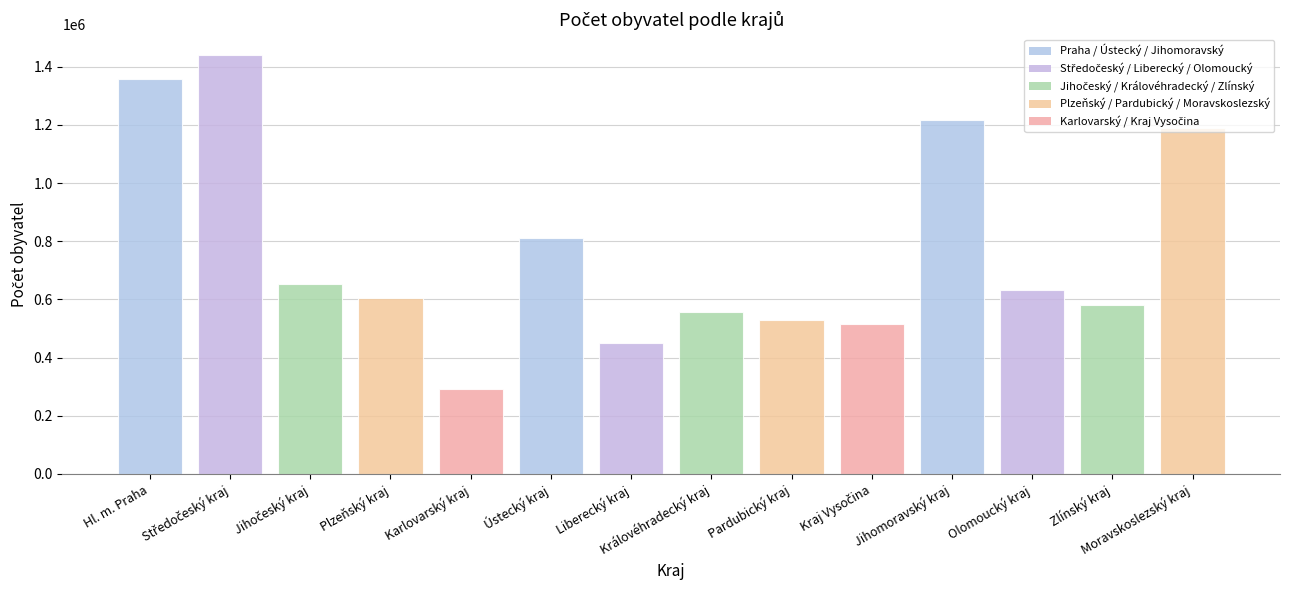

What is the value of the 12th bar from the left?

631802